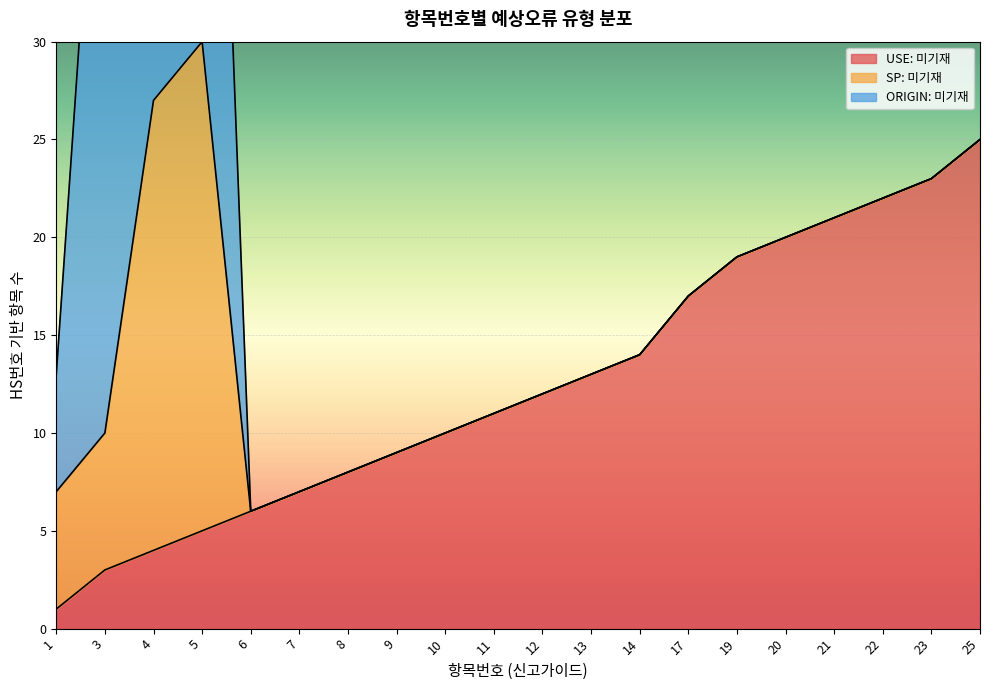

True or false: SP: 미기재 and USE: 미기재 intersect in this chart.

True